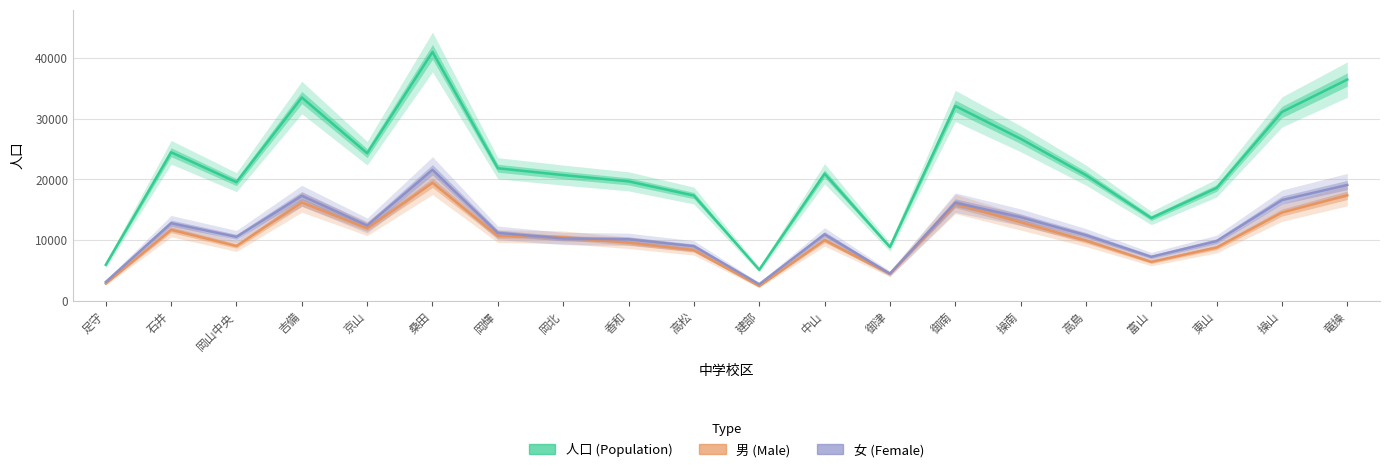

At which category does 女 (Female) reach its first local peak?

石井